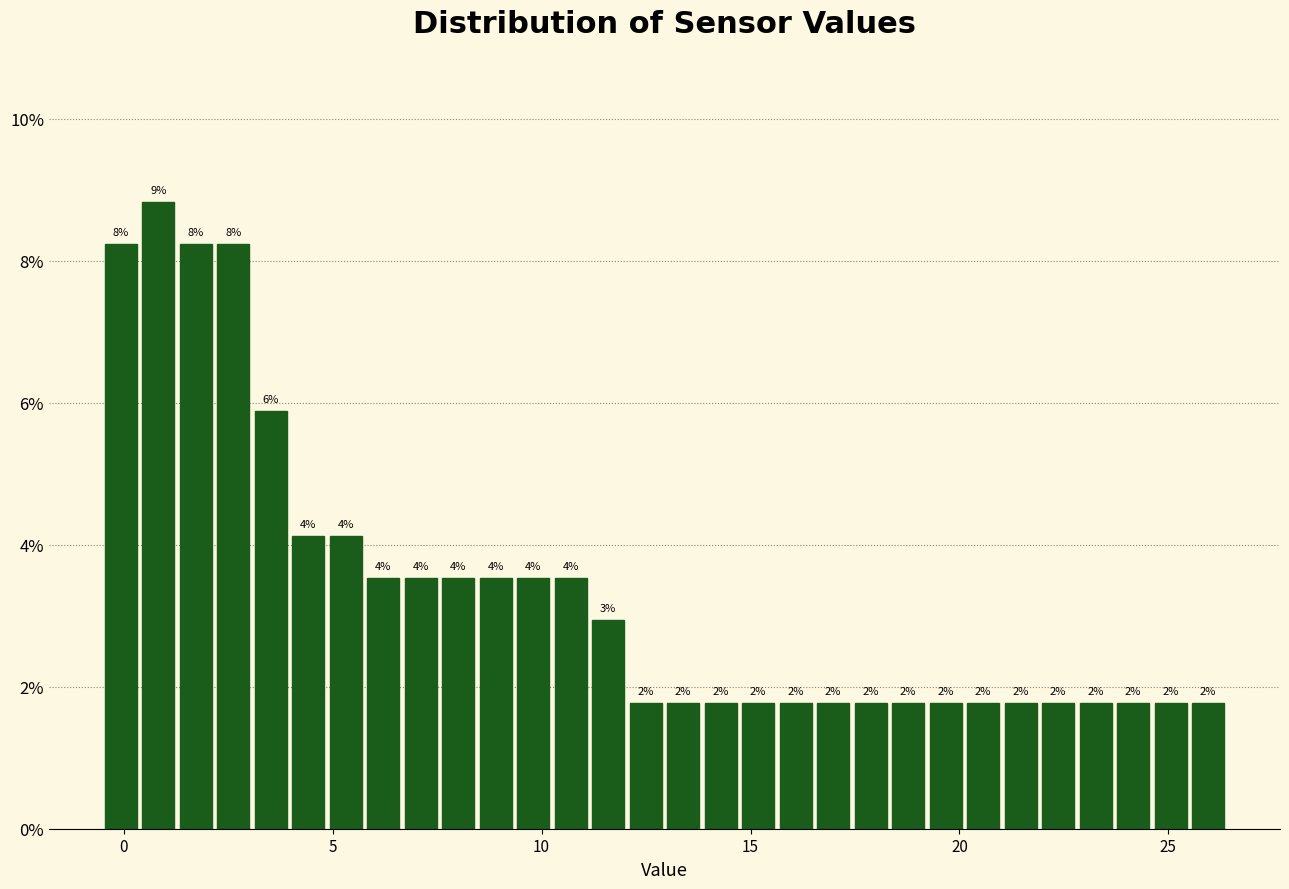

Read against the x-axis, roughly where is the centre of the tallest bar?

1.0